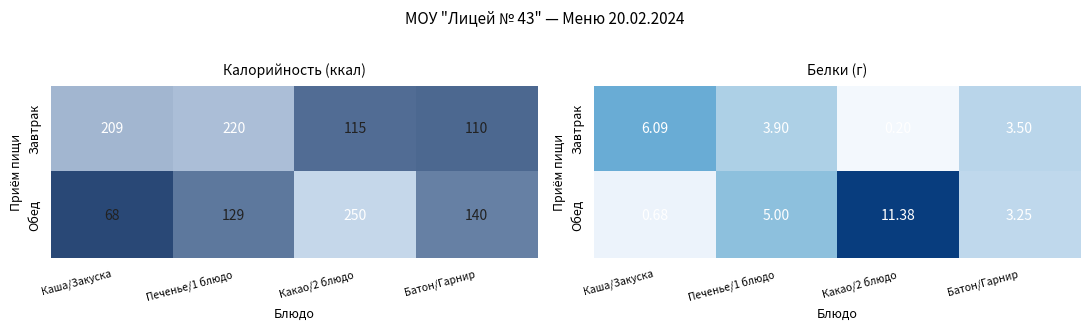

What is the average value of the Завтрак series?

3.4